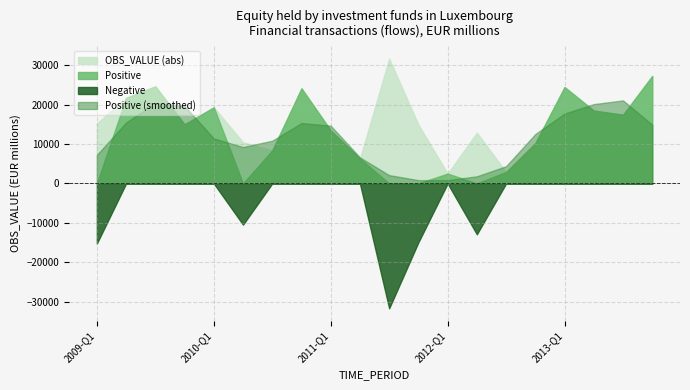

The value of OBS_VALUE at 2009-Q2 is 21743. True or false?

True